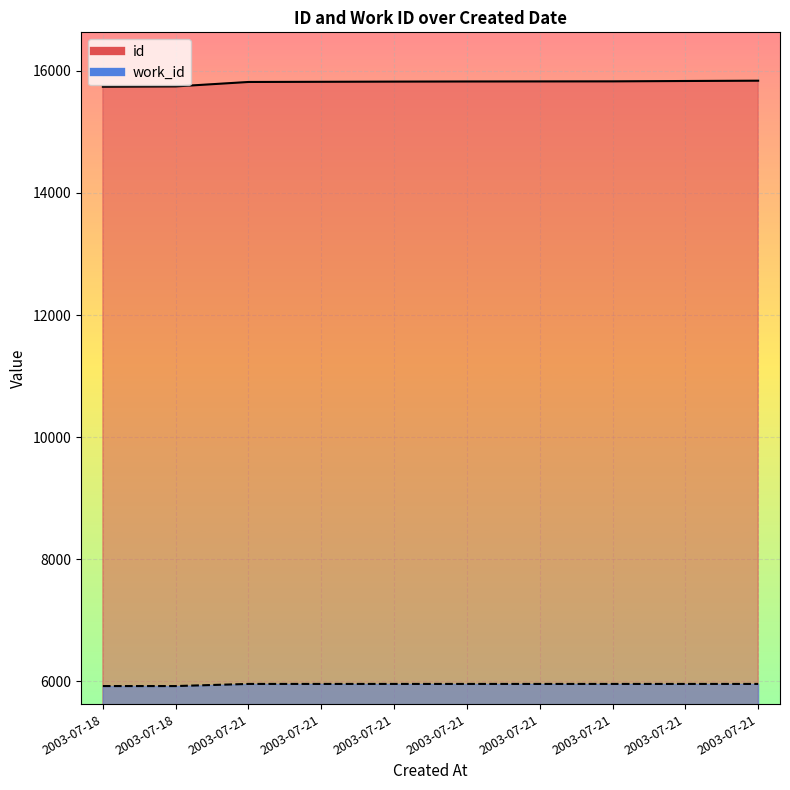

What is the minimum value for id?

15740